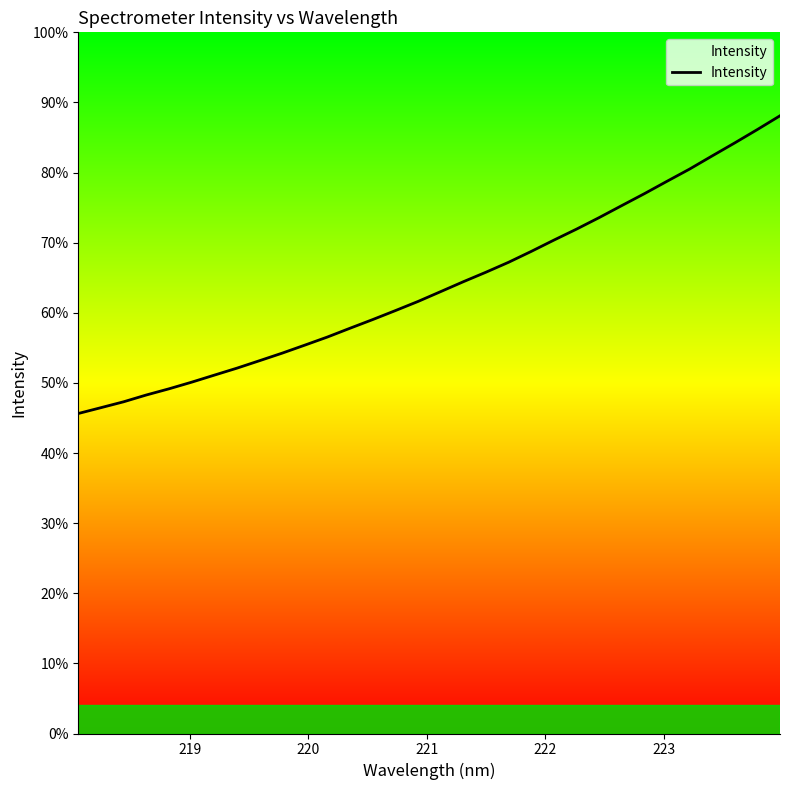

Does the chart display data point markers on the line(s)?

No